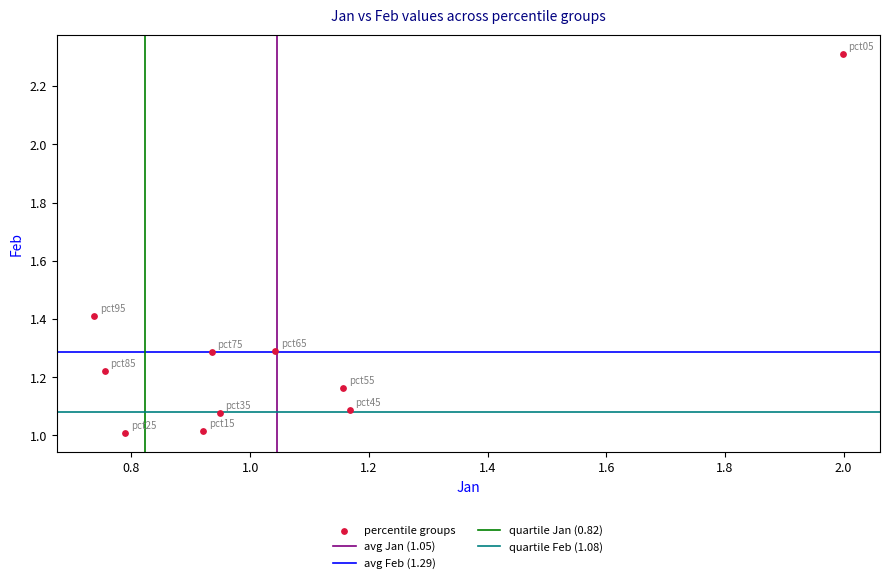

What is the range of X values (max minus min)?

1.3